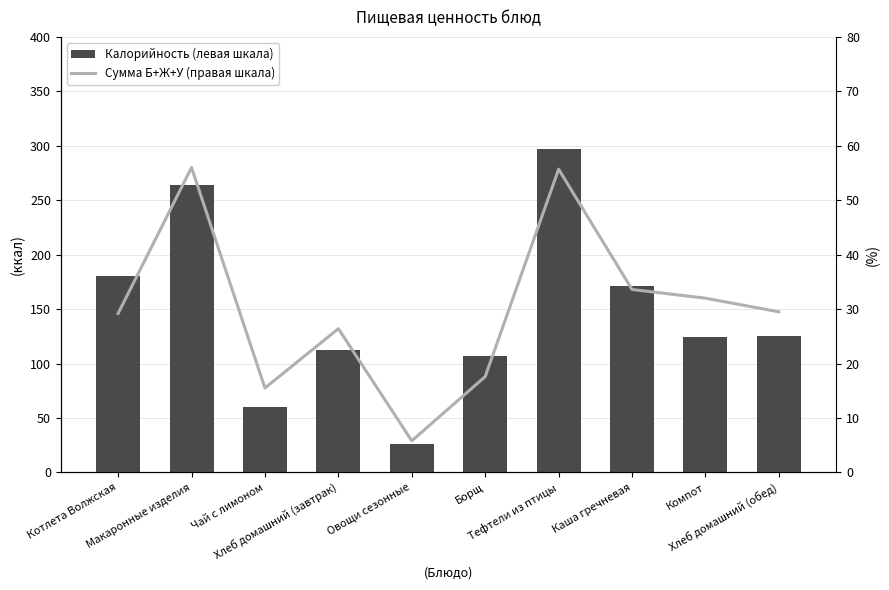

How many values in the Сумма Б+Ж+У (правая шкала) series are below 29?

4